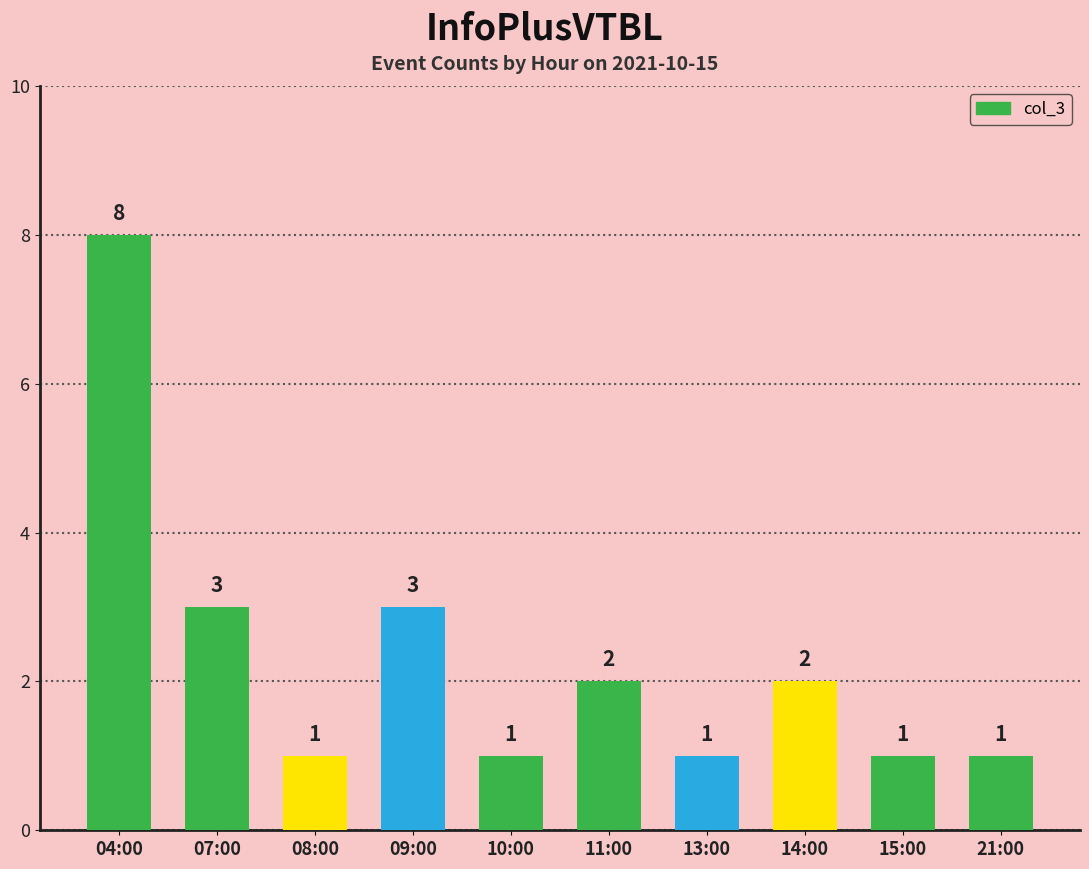

How many bars are there in total?

10